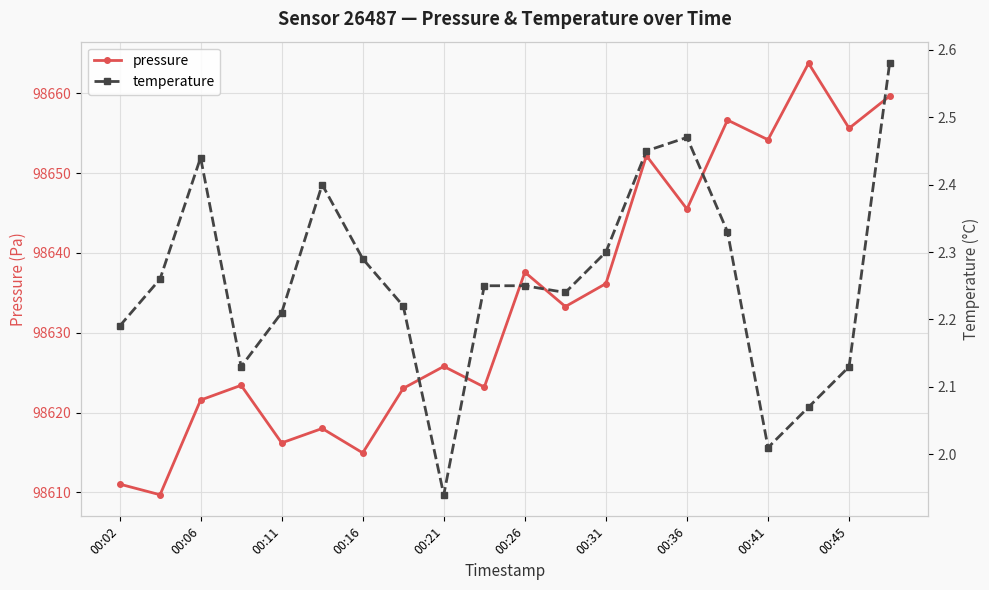

What is the sum of all pressure values?

1972681.5